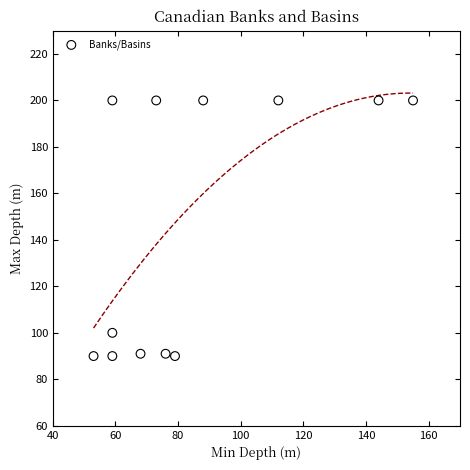

What is the average X value?

85